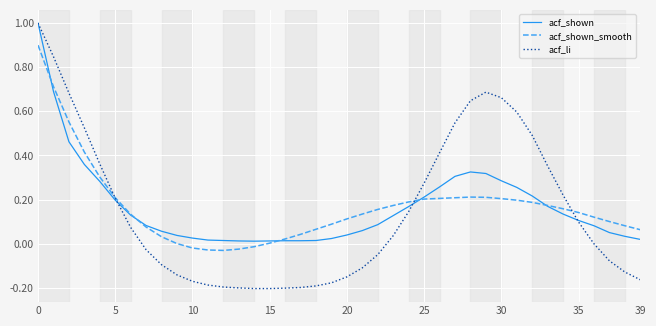

Which series has the widest spread of values?

acf_li